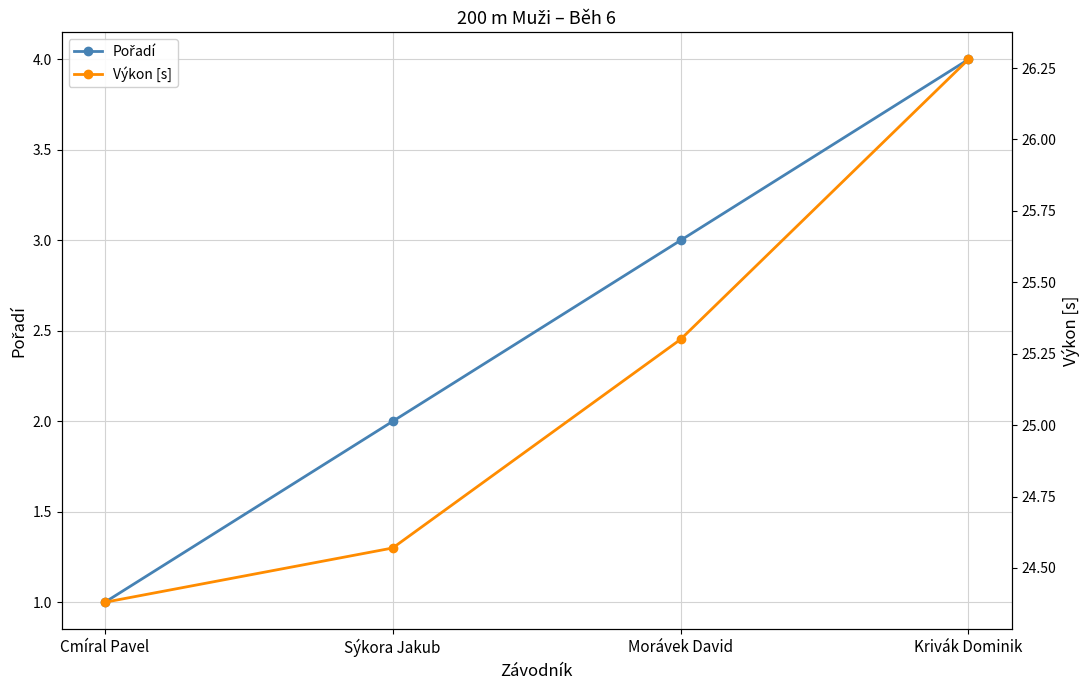

True or false: Výkon [s] and Pořadí intersect in this chart.

False